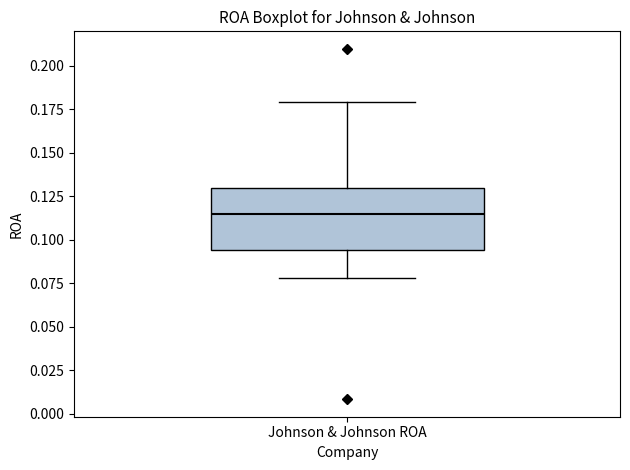

Read this box plot against the y-axis: the position of the median line, the range covered by the box, and the ends of both whiskers. The values are not printed on the chart, so give them approximately, as read against the axis.

median 0.115, box 0.095 to 0.130, whiskers 0.080 to 0.180